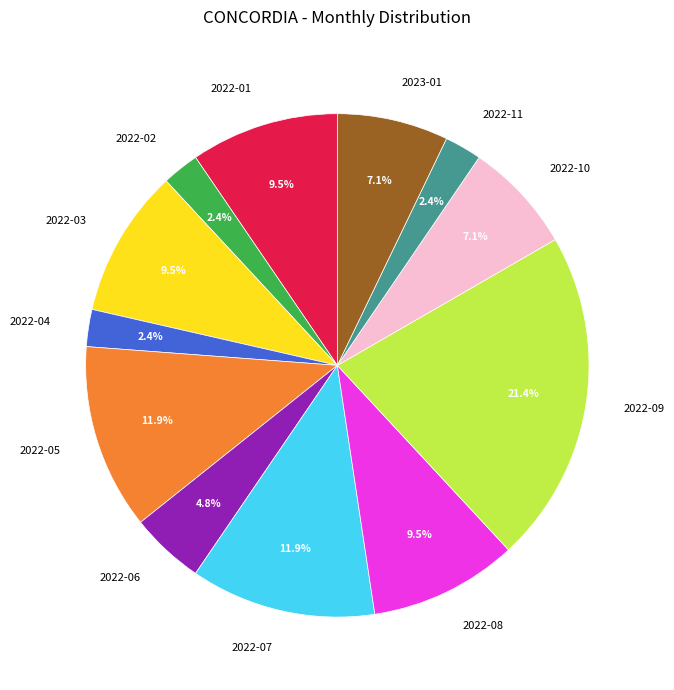

Count the number of slices in the pie.

12